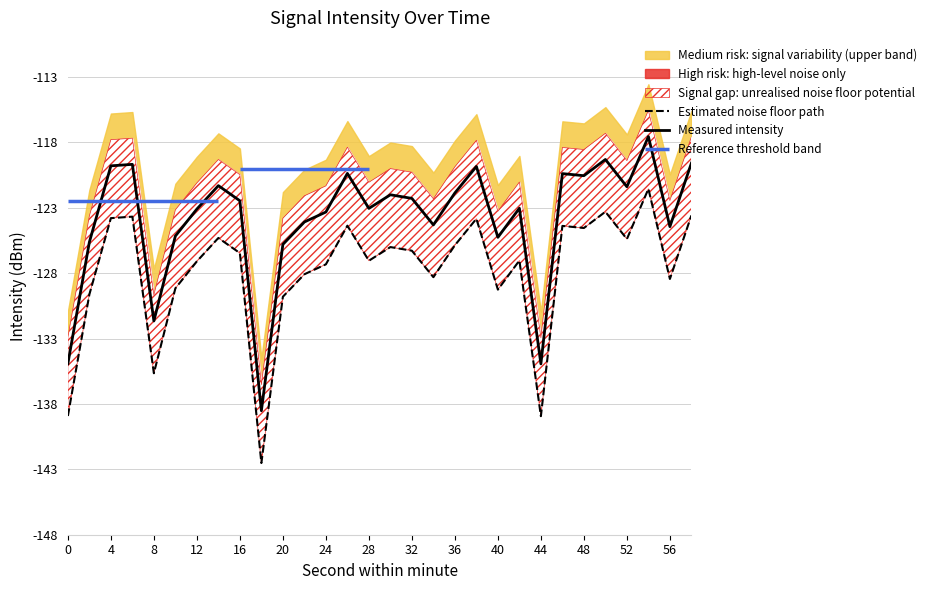

What is the value of the intensity_lower point at the 25th from the left?

-120.5